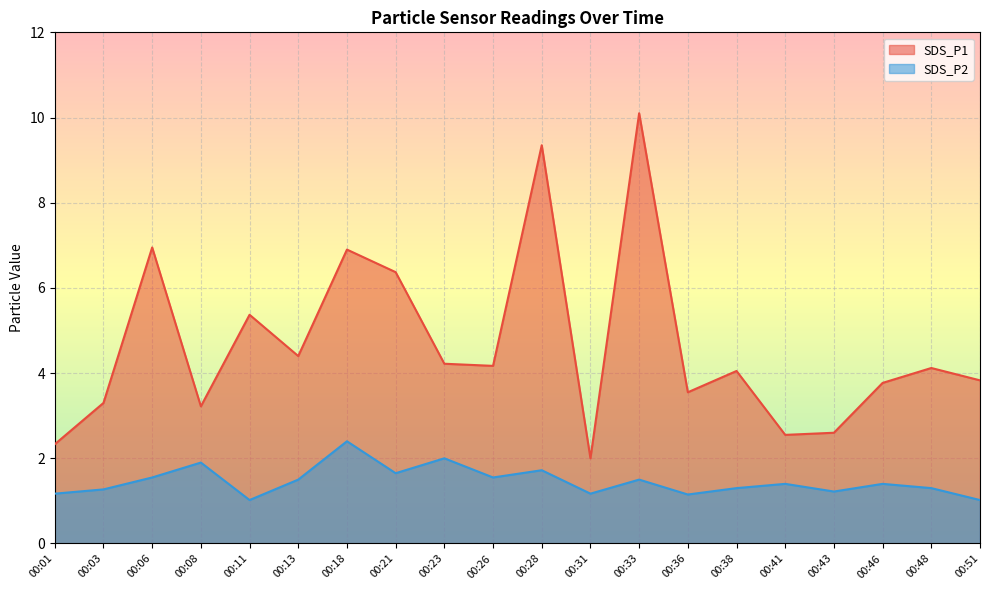

How many data points in SDS_P1 are less than 4?

9